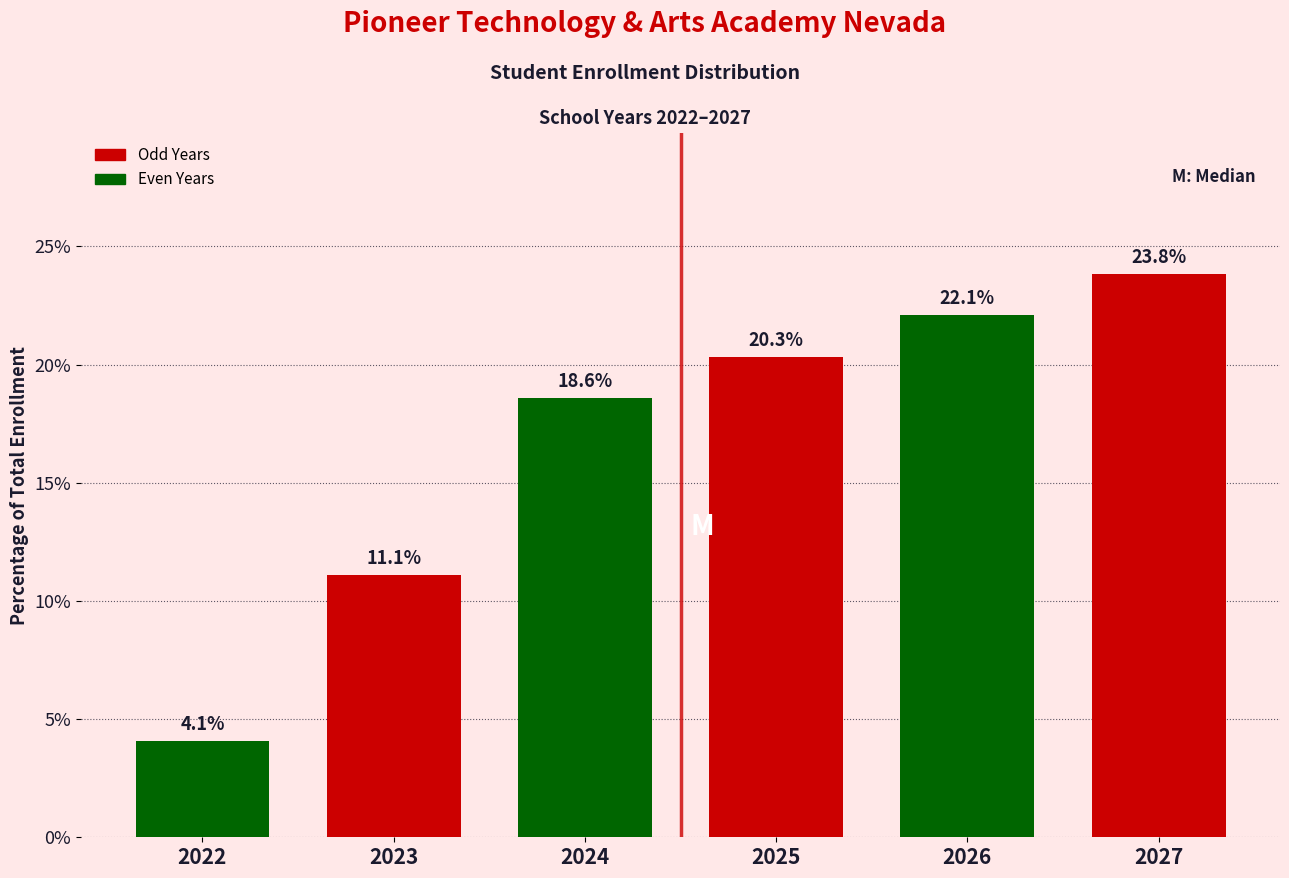

Reading right to left, transcribe all the data shown in this chart.

2027=23.8	2026=22.1	2025=20.3	2024=18.6	2023=11.1	2022=4.1